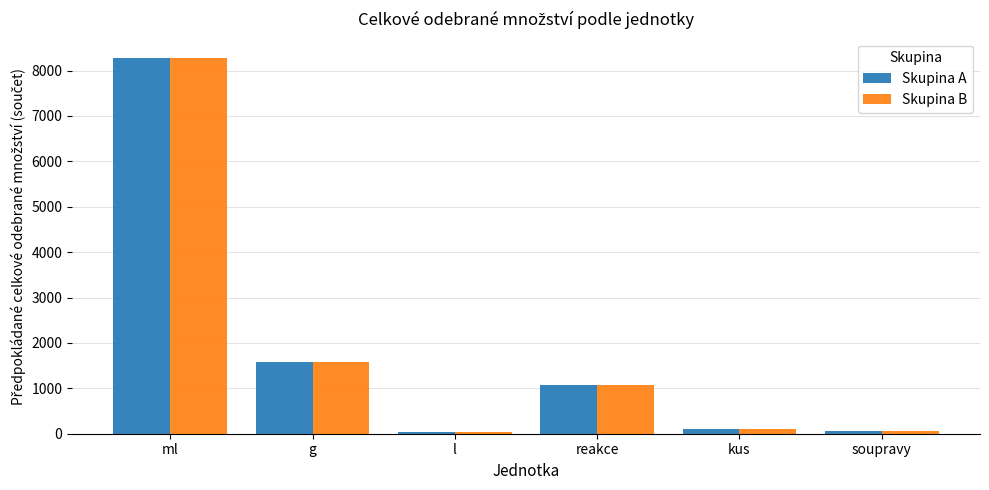

Where does the Skupina B series first go above 1070?

ml